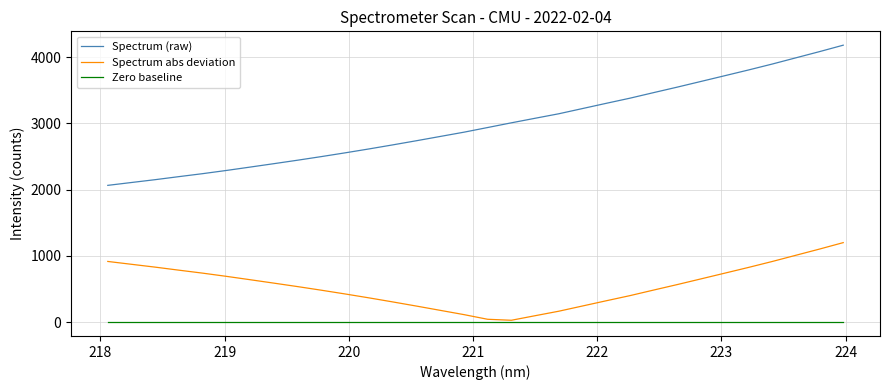

How many lines are shown in the chart?

3